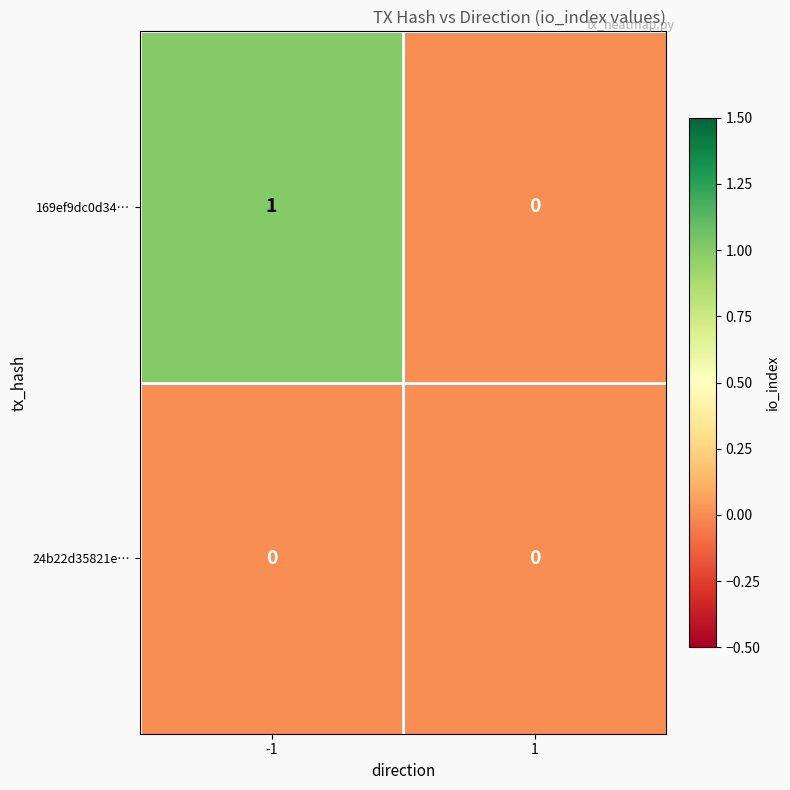

Reading left to right, extract all data points from this chart.

169ef9dc0d34…: 1	0
24b22d35821e…: 0	0